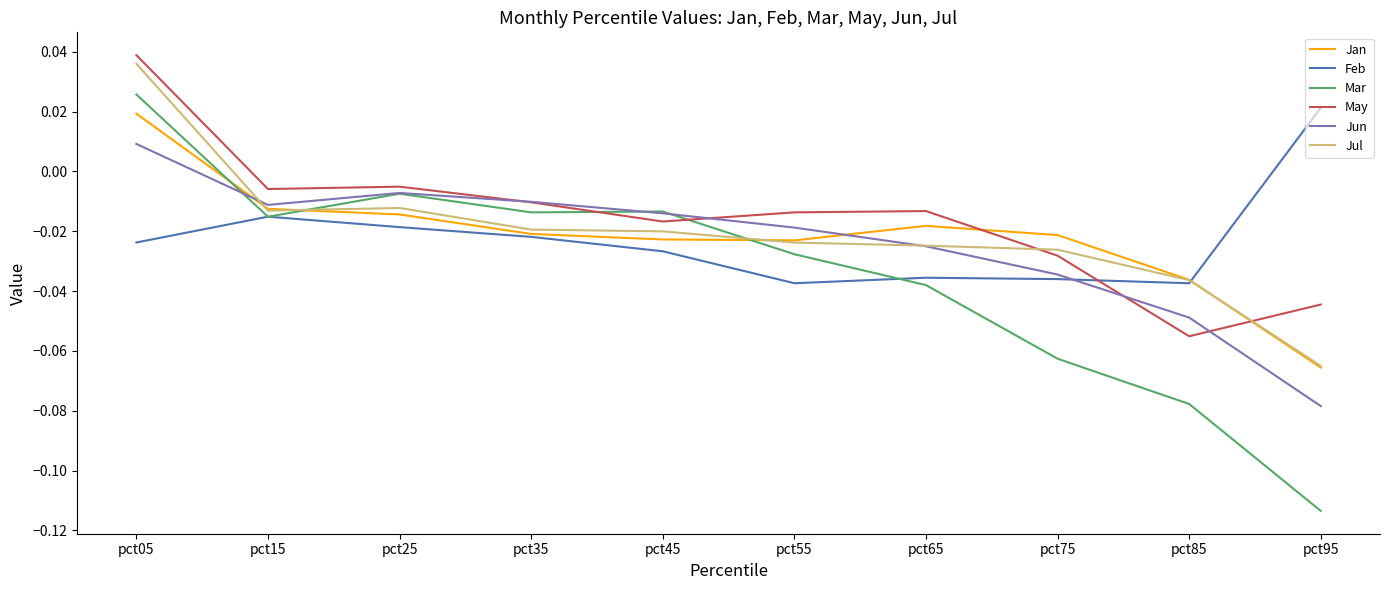

At which category is the sum across all series the highest?

pct05